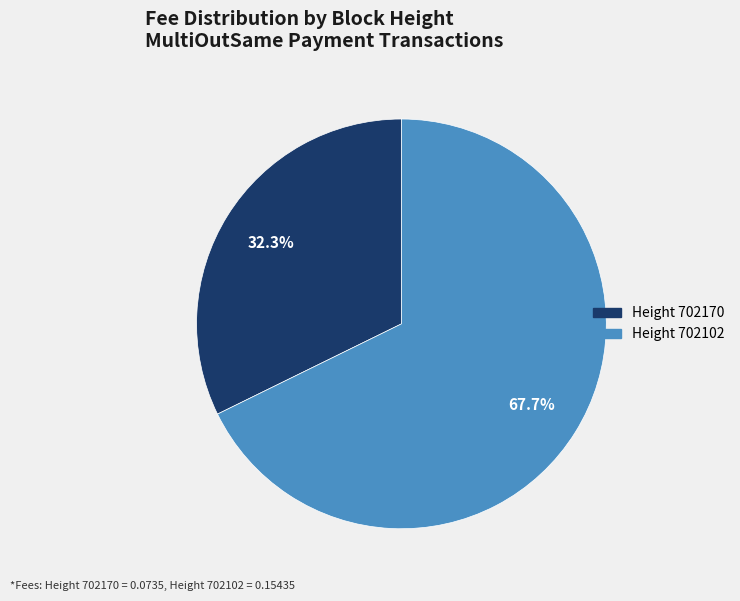

Which has a higher value, Height 702170 or Height 702102?

Height 702102